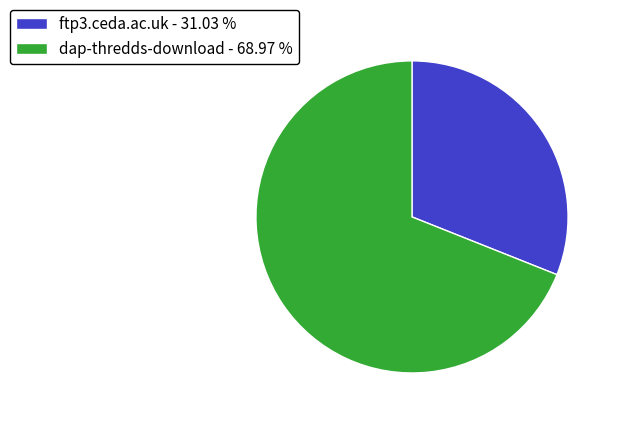

Is there any slice that represents more than half of the pie?

Yes